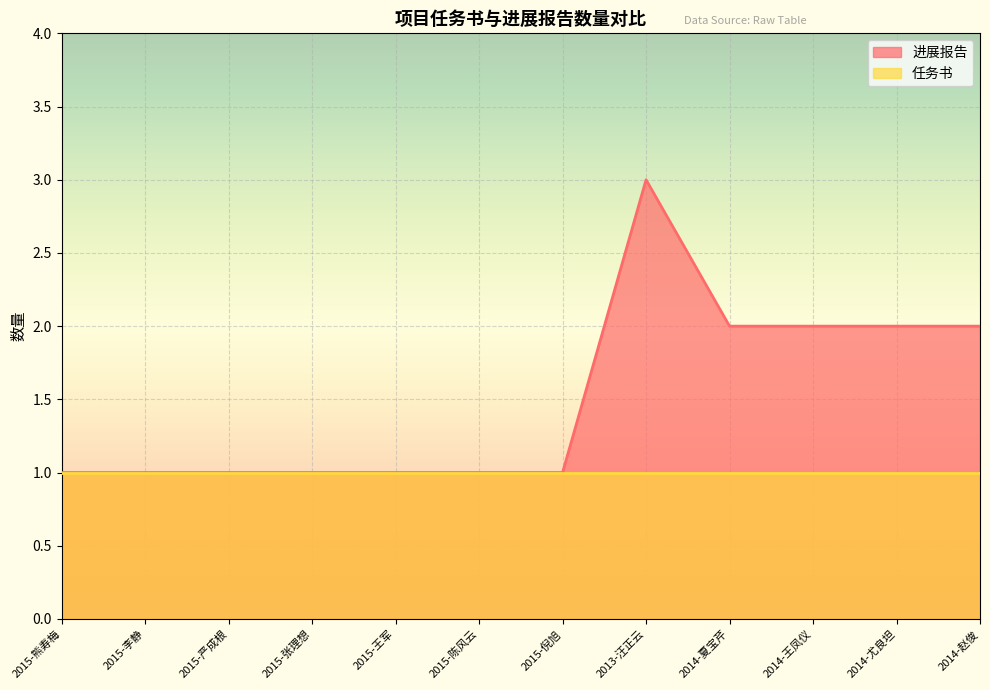

Reading right to left, transcribe all the data shown in this chart.

2	2	2	2	3	1	1	1	1	1	1	1